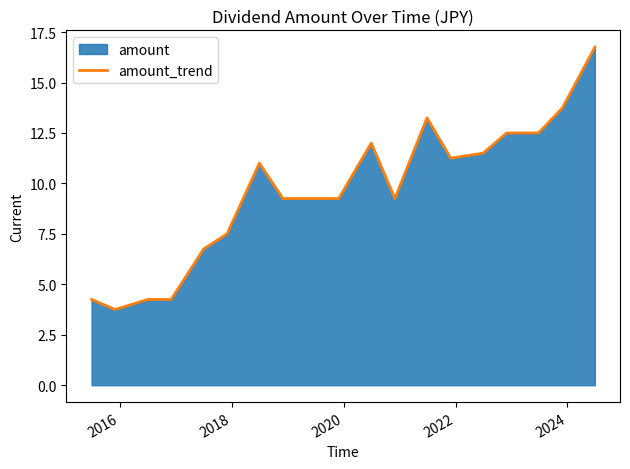

What is the minimum value shown in the chart?

3.8